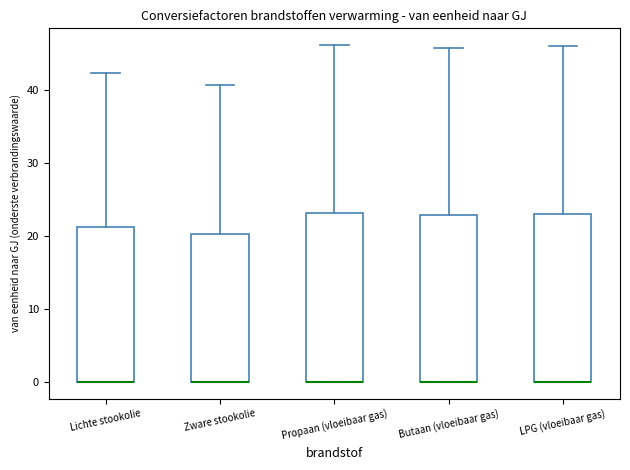

Reading left to right, transcribe this box plot: for each box, give where its median line is, the range the box spans, and where its two whiskers end, as read against the y-axis. The values are not printed on the chart, so give them approximately, as read against the axis.

Lichte stookolie: median 0 (drawn on the box's lower edge), box 0 to 21, whiskers 0 to 42
Zware stookolie: median 0 (drawn on the box's lower edge), box 0 to 20, whiskers 0 to 41
Propaan (vloeibaar gas): median 0 (drawn on the box's lower edge), box 0 to 23, whiskers 0 to 46
Butaan (vloeibaar gas): median 0 (drawn on the box's lower edge), box 0 to 23, whiskers 0 to 46
LPG (vloeibaar gas): median 0 (drawn on the box's lower edge), box 0 to 23, whiskers 0 to 46